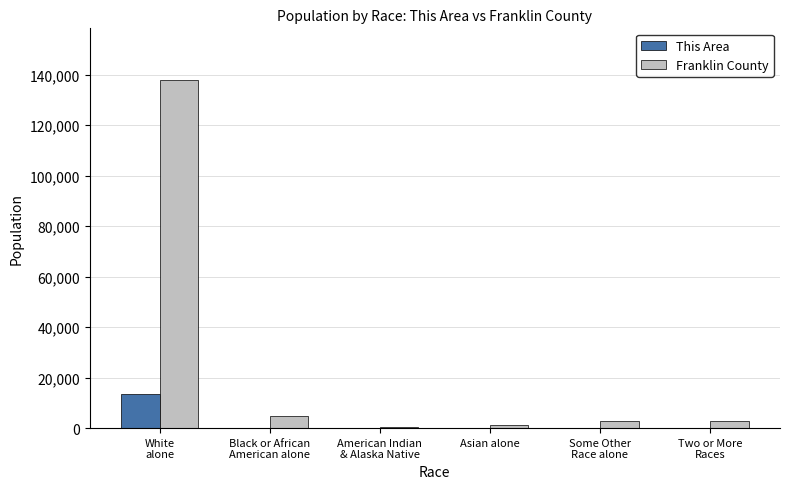

At which label is This Area closest to 6678?

Black or African
American alone